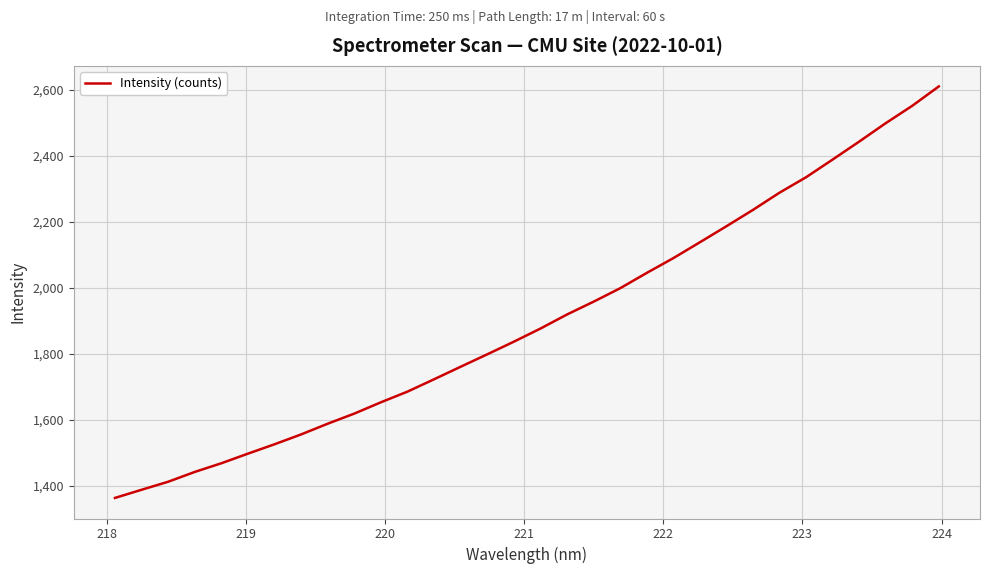

What is the greatest value displayed?

2610.0